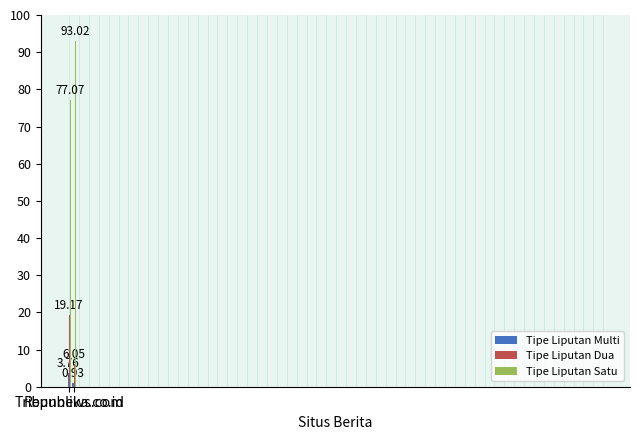

Rank the series at Republika.co.id from lowest to highest value.

Tipe Liputan Multi, Tipe Liputan Dua, Tipe Liputan Satu